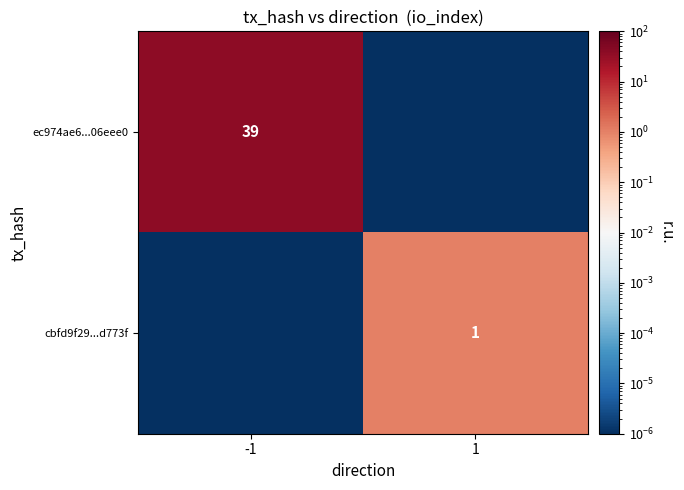

The value of ec974ae6...06eee0 at -1 is 39.0. True or false?

True